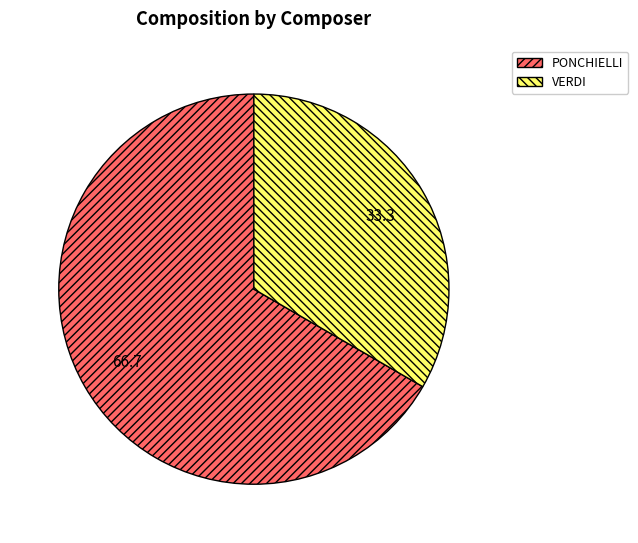

Does any single category account for the majority?

Yes